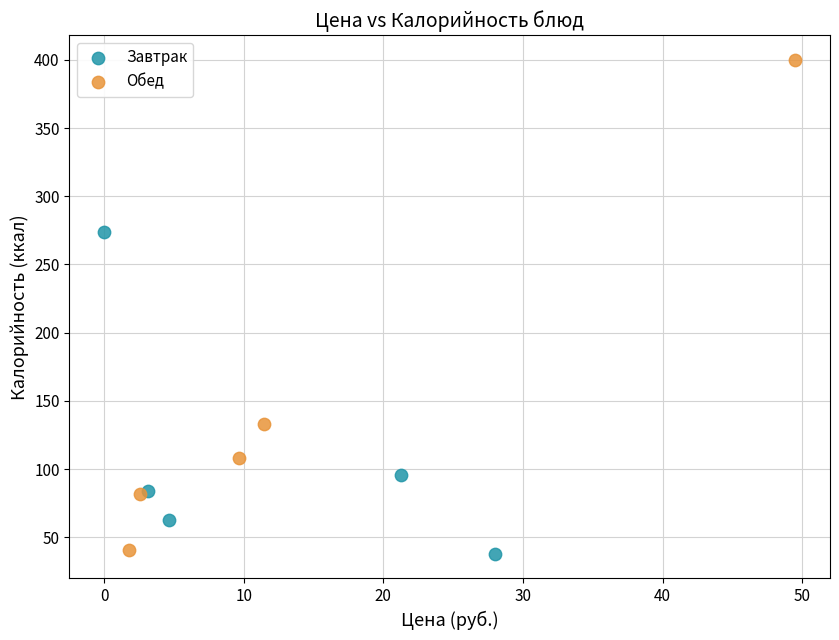

Which series reaches the maximum Y coordinate?

Обед